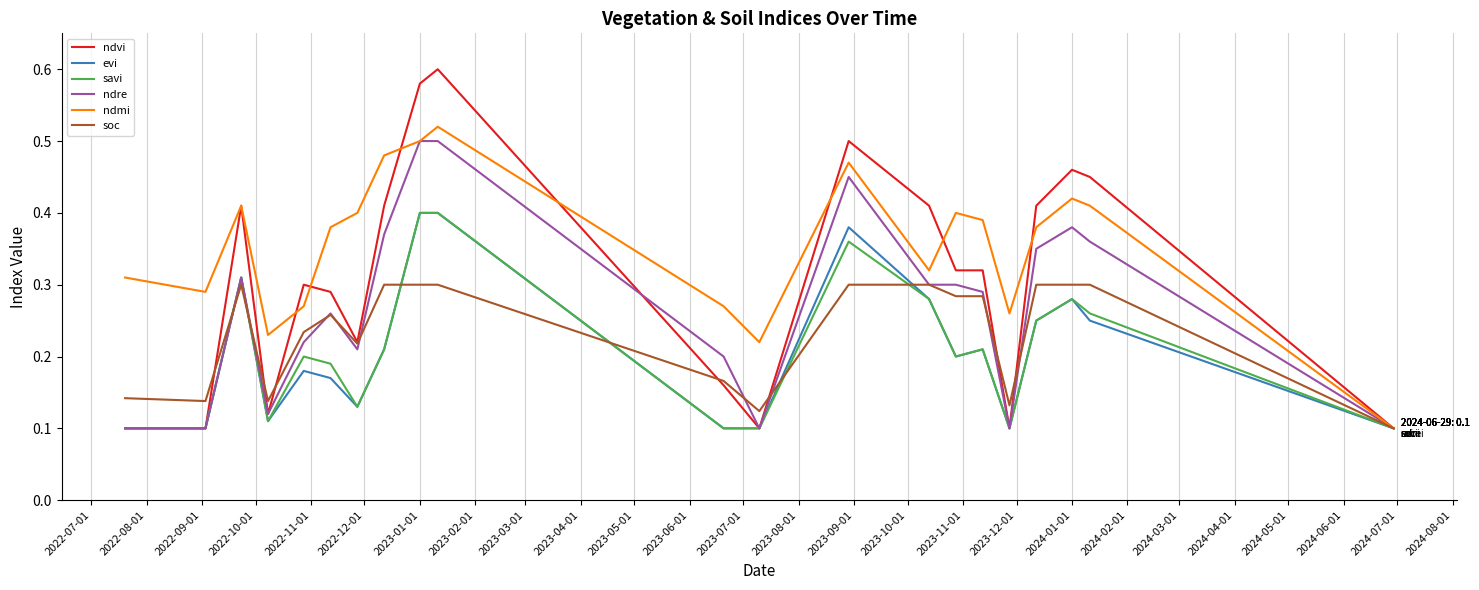

Which series has the largest total across all categories?

ndmi